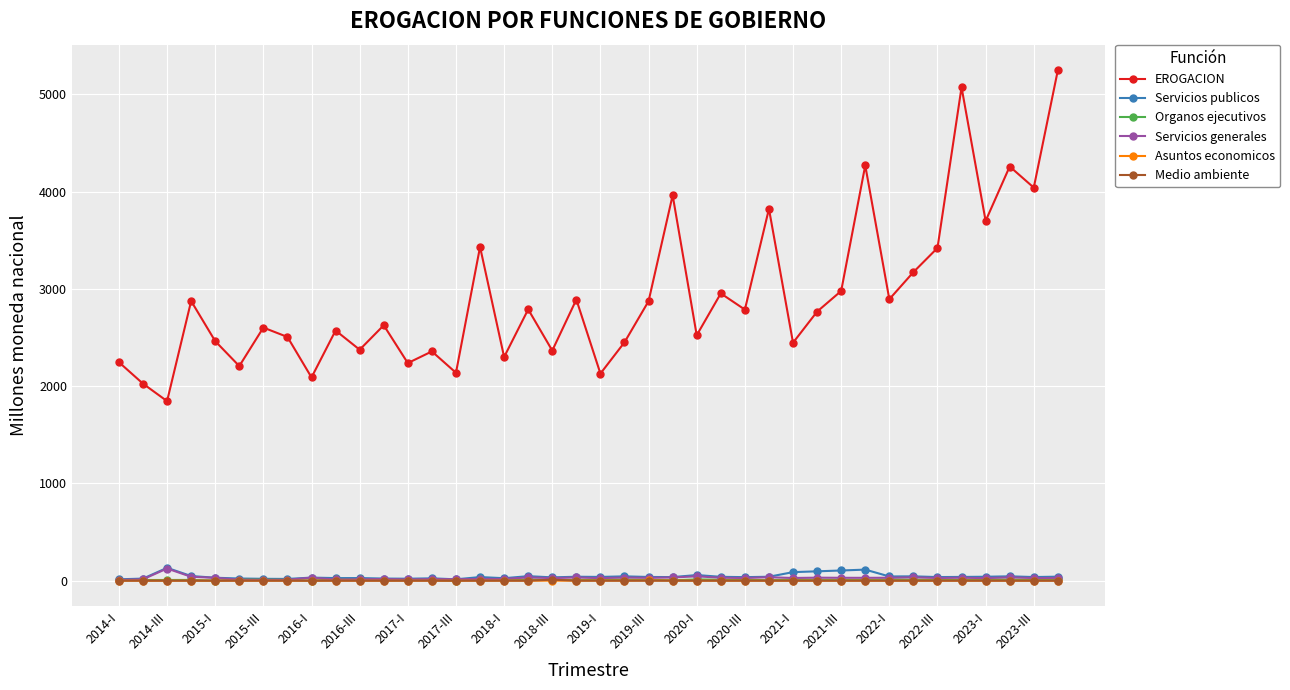

Which series has the largest total across all categories?

EROGACION